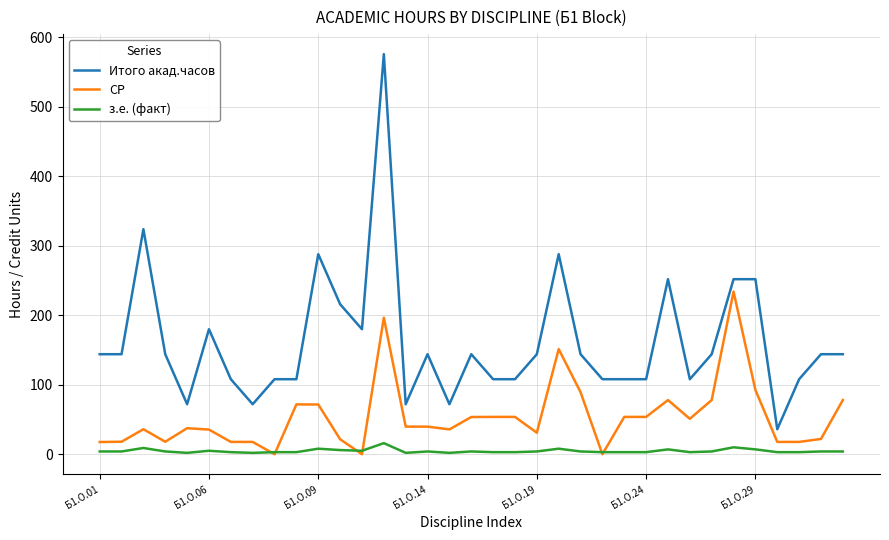

Which series has the widest spread of values?

Итого акад.часов